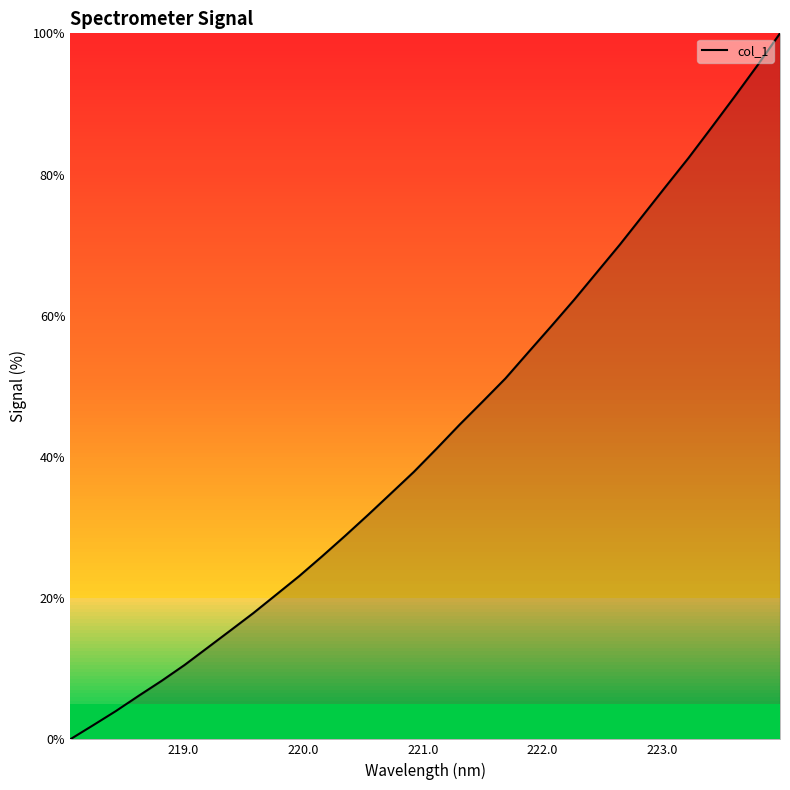

What is the difference between the maximum and minimum values?

100.0